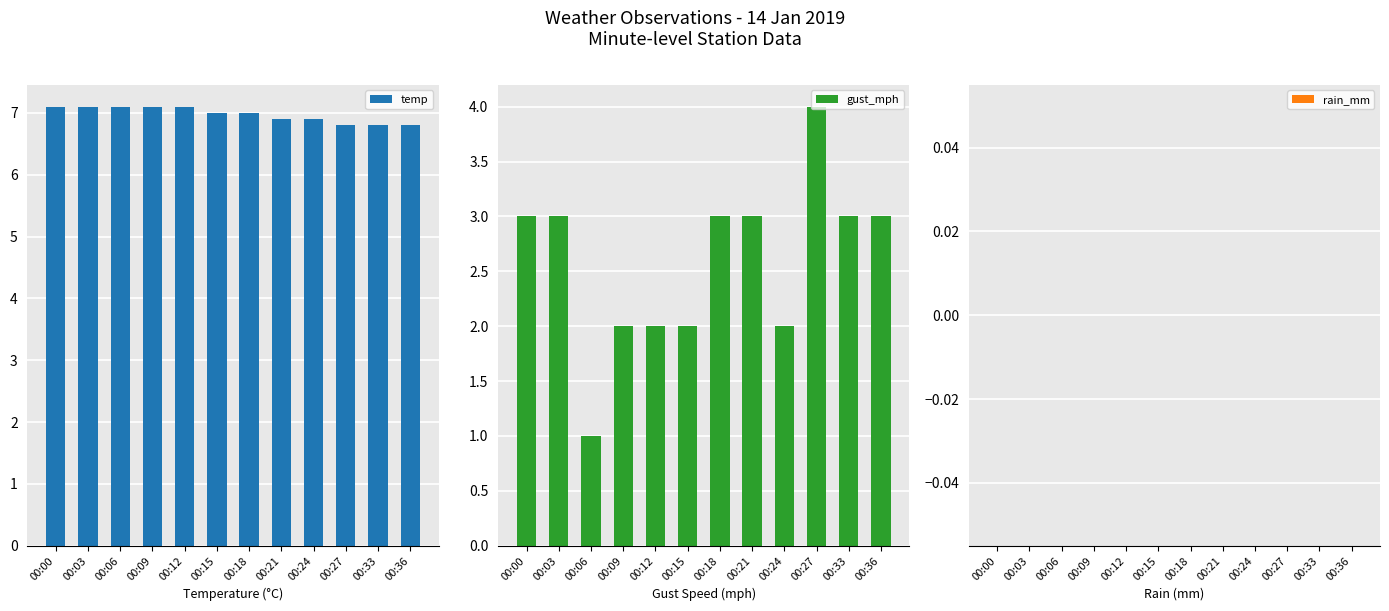

Where is rain_mm nearest to the value 0?

00:00